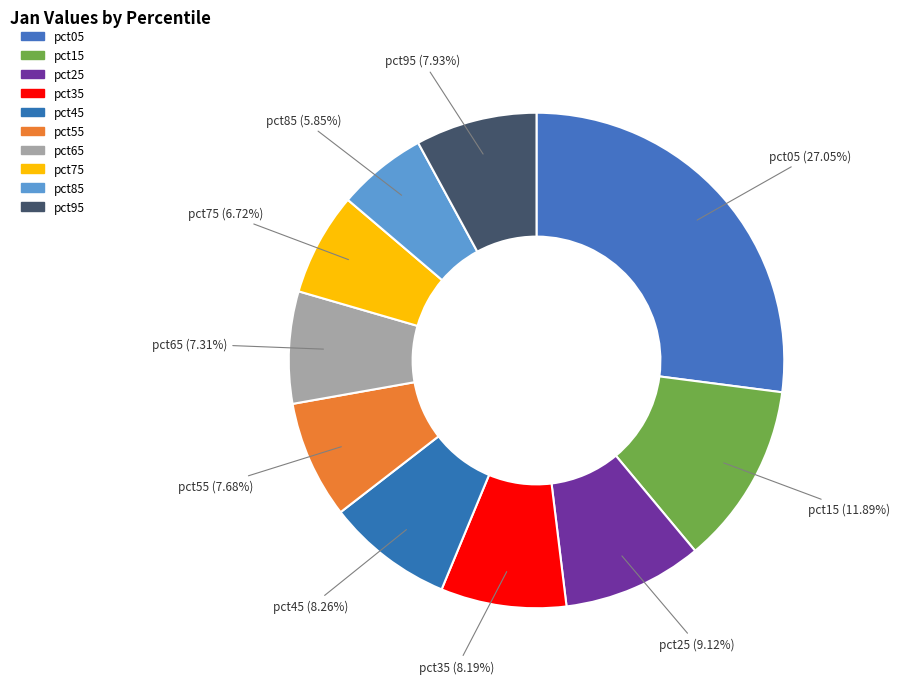

Is there a majority slice in this chart?

No